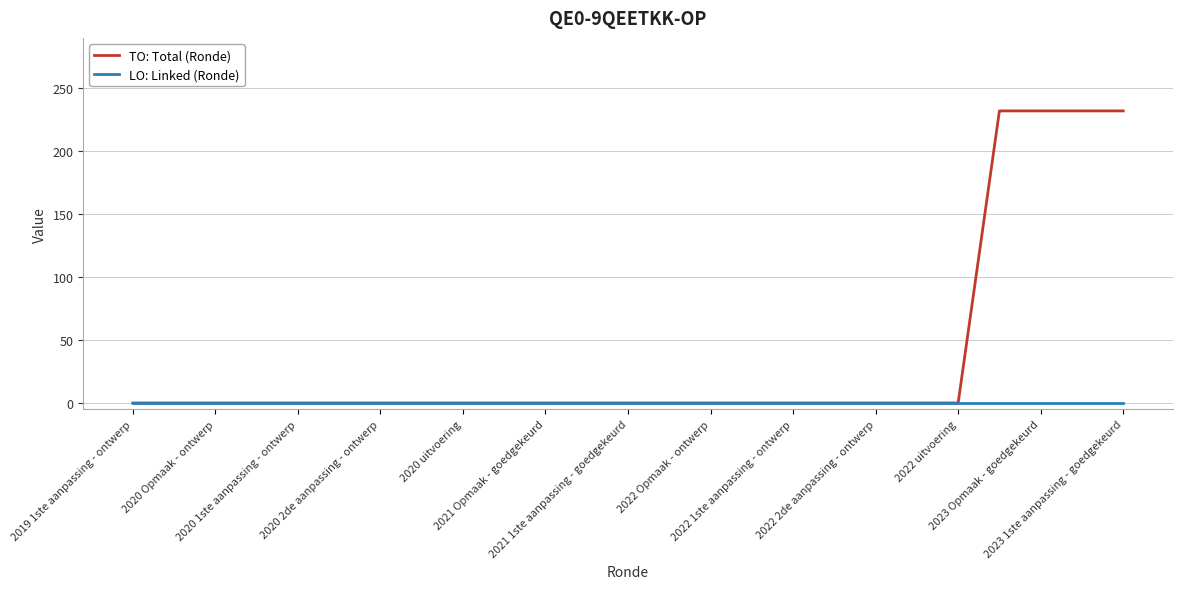

Which series has the widest spread of values?

TO: Total (Ronde)